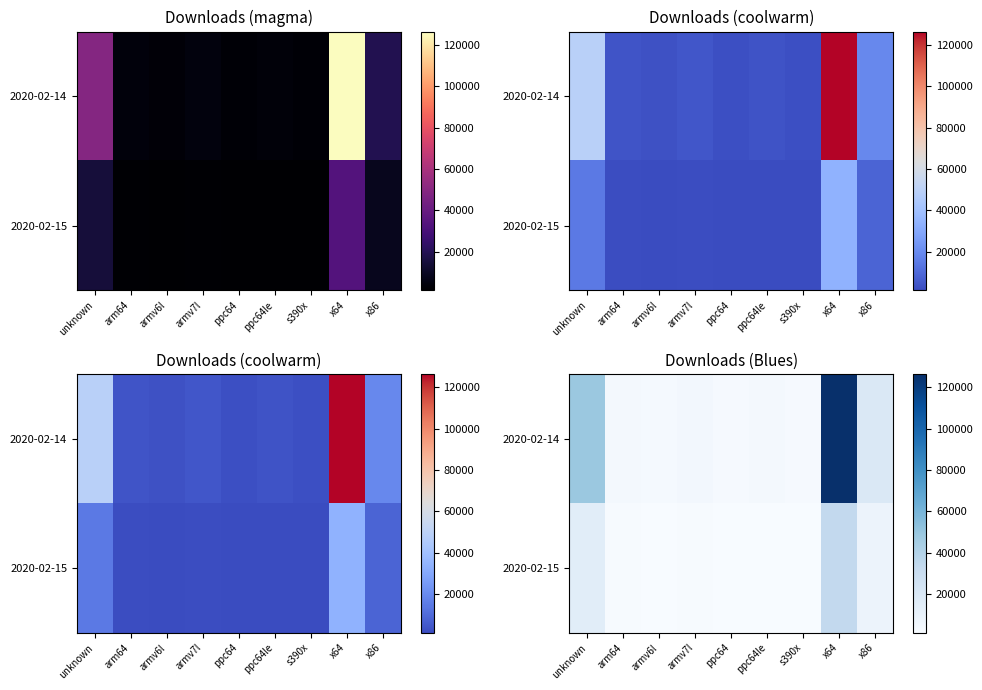

Read the 2020-02-15 value at unknown, to the nearest 50.

14500